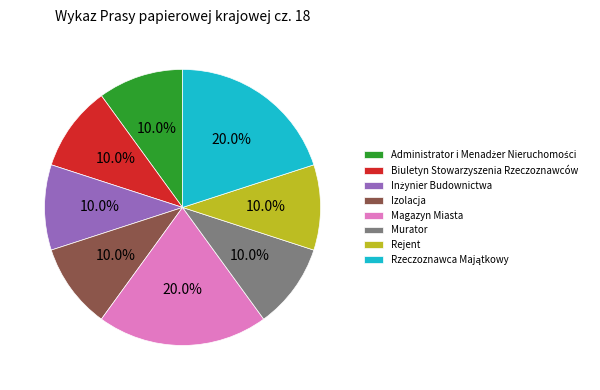

True or false: Rejent accounts for 1% of the total.

False